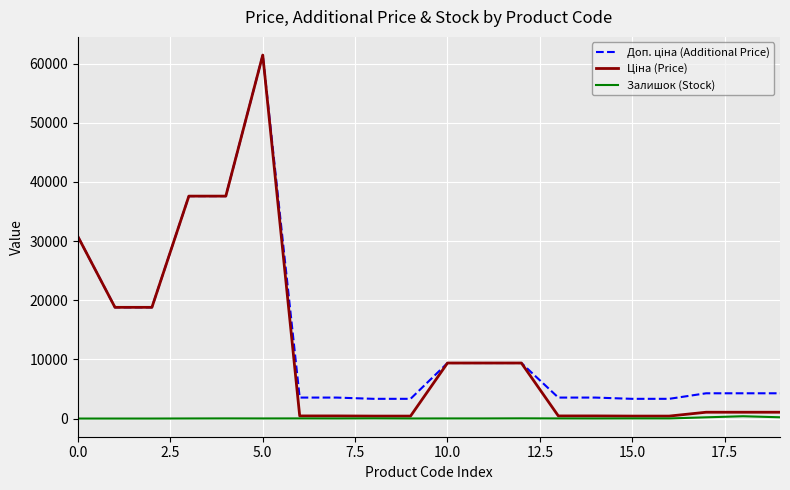

At how many categories does at least one series exceed 32176?

3